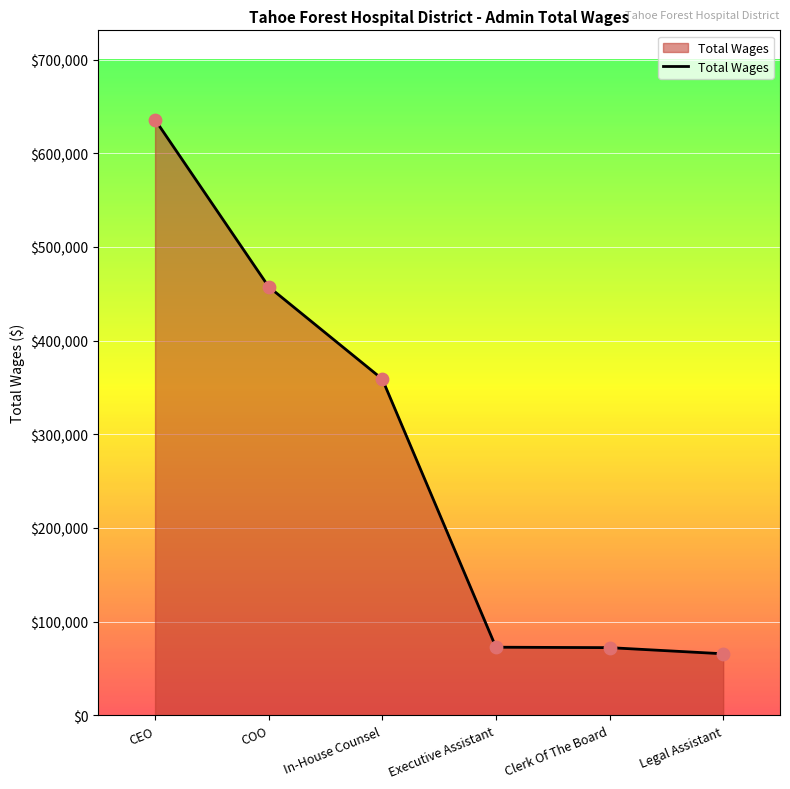

Approximately how many times larger is the value at CEO compared to In-House Counsel?

1.8